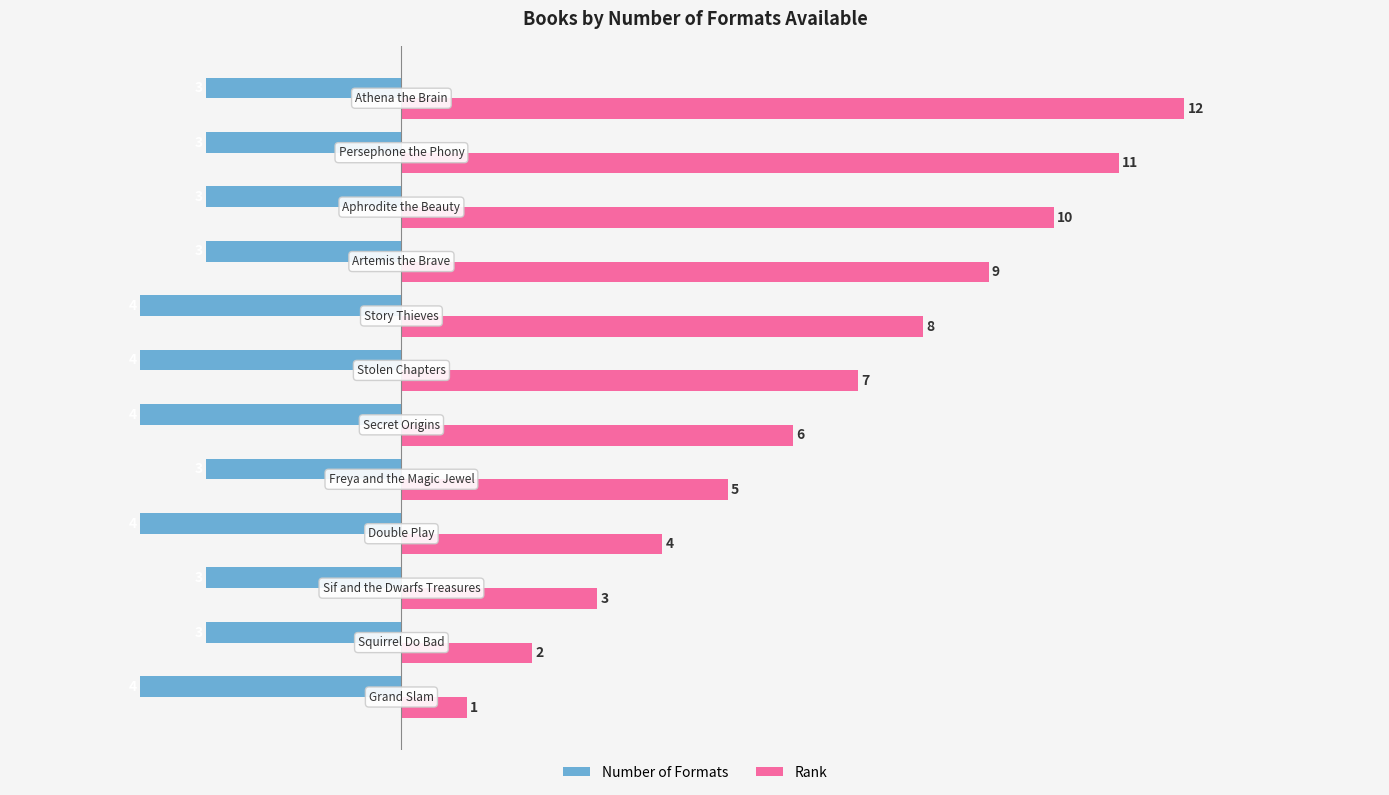

What is the lowest value of the Number of Formats series?

-4